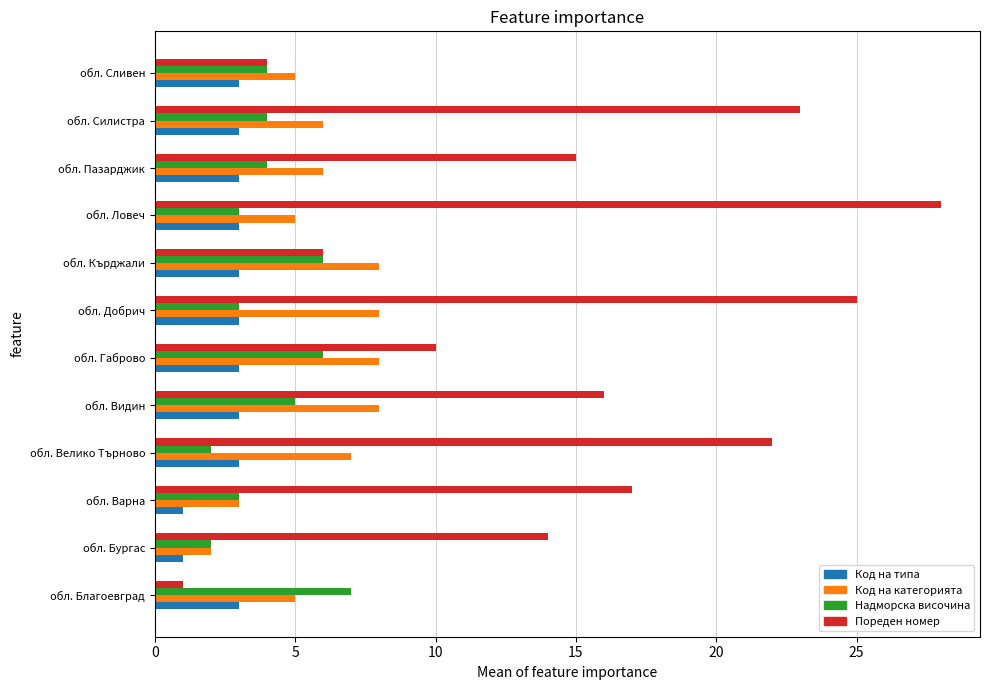

At обл. Габрово, list the series in order from smallest to largest.

Код на типа, Надморска височина, Код на категорията, Пореден номер